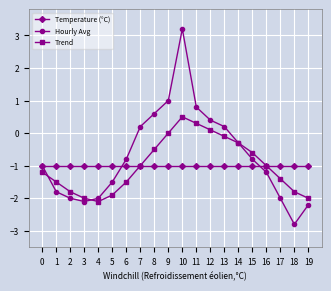

What is the sum of the Hourly Avg values at 13 and 1?

-1.6